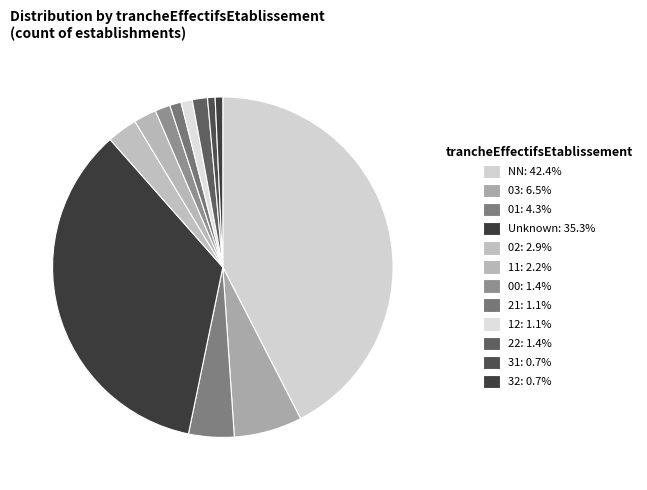

To the nearest percent, what is the average slice percentage?

8%